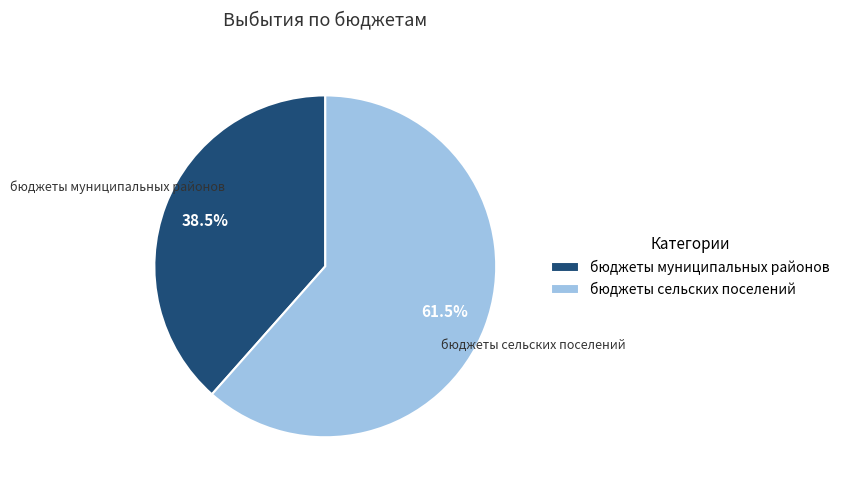

Is the sum of бюджеты муниципальных районов and бюджеты сельских поселений greater than half?

Yes